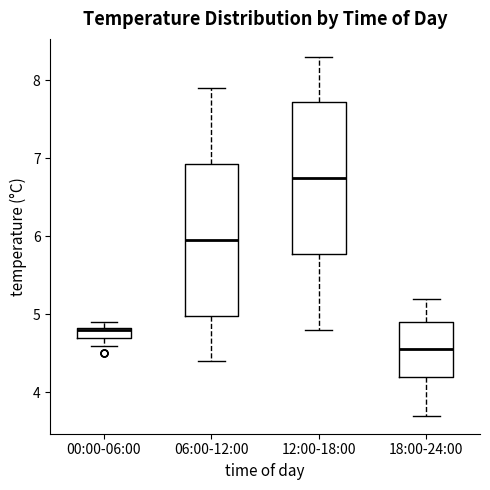

Where is the lower edge of the box for 00:00-06:00 on the y-axis? The values are not printed on the chart, so give them approximately, as read against the axis.

4.7